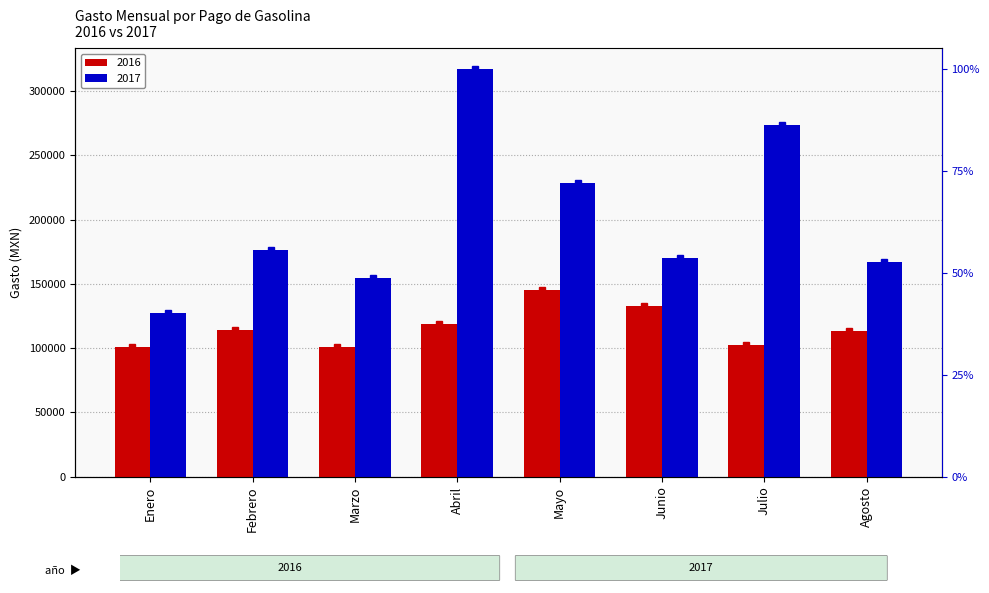

Where does the 2016 series first go above 114456?

Febrero